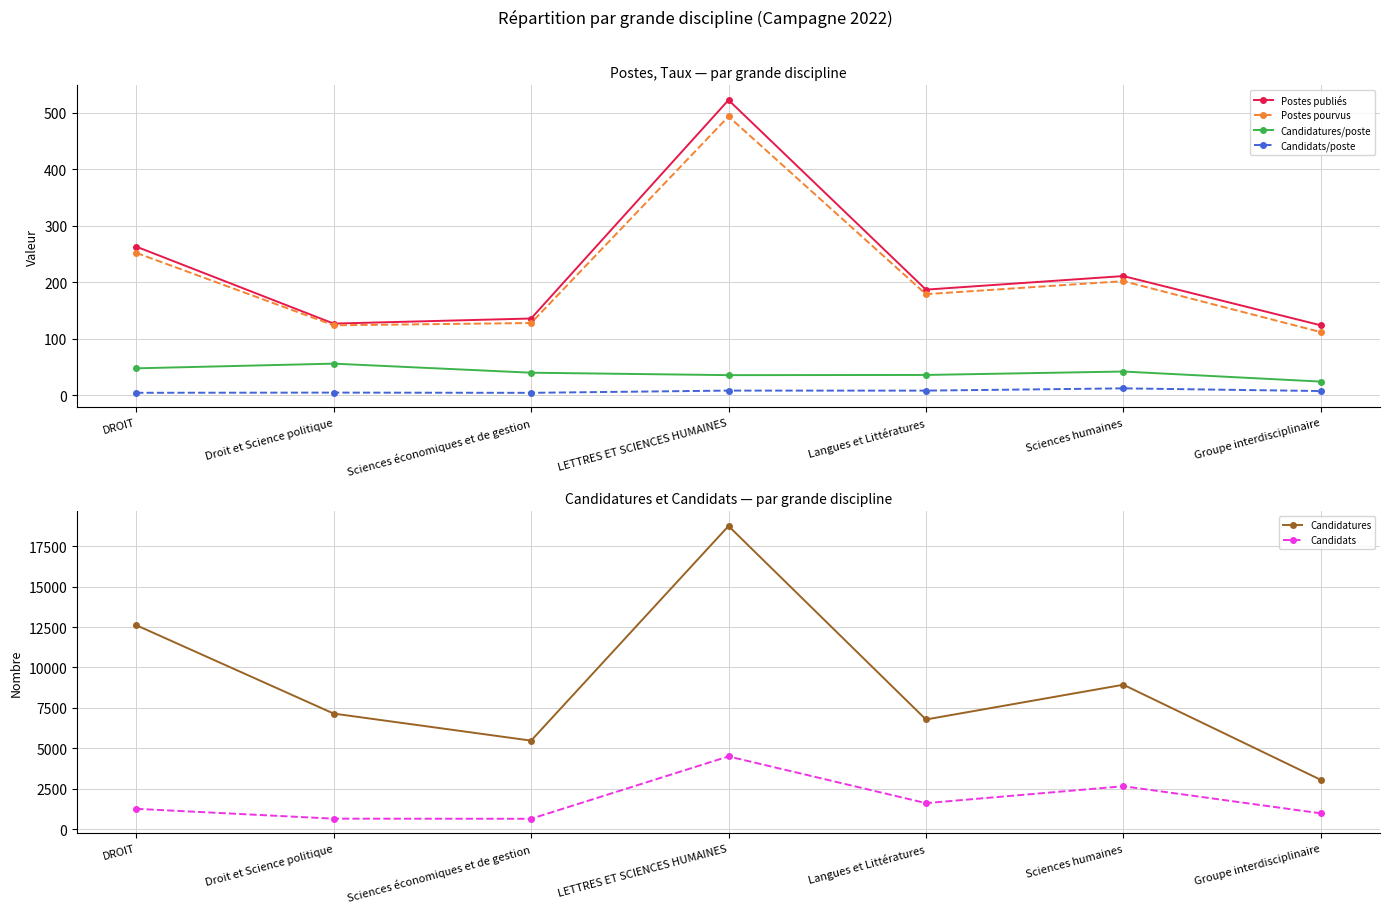

At which label does Candidats reach its minimum?

Sciences économiques et de gestion